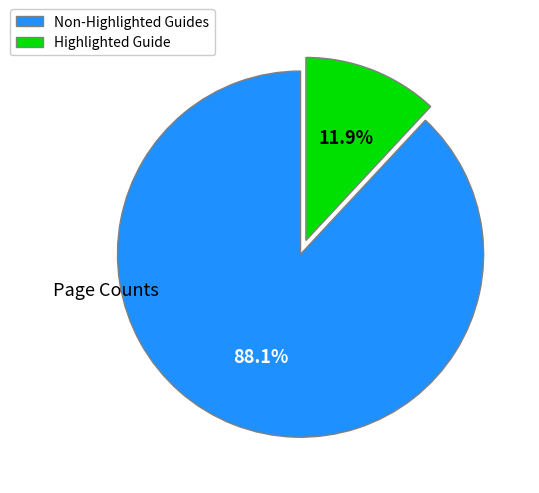

Is there a majority slice in this chart?

Yes